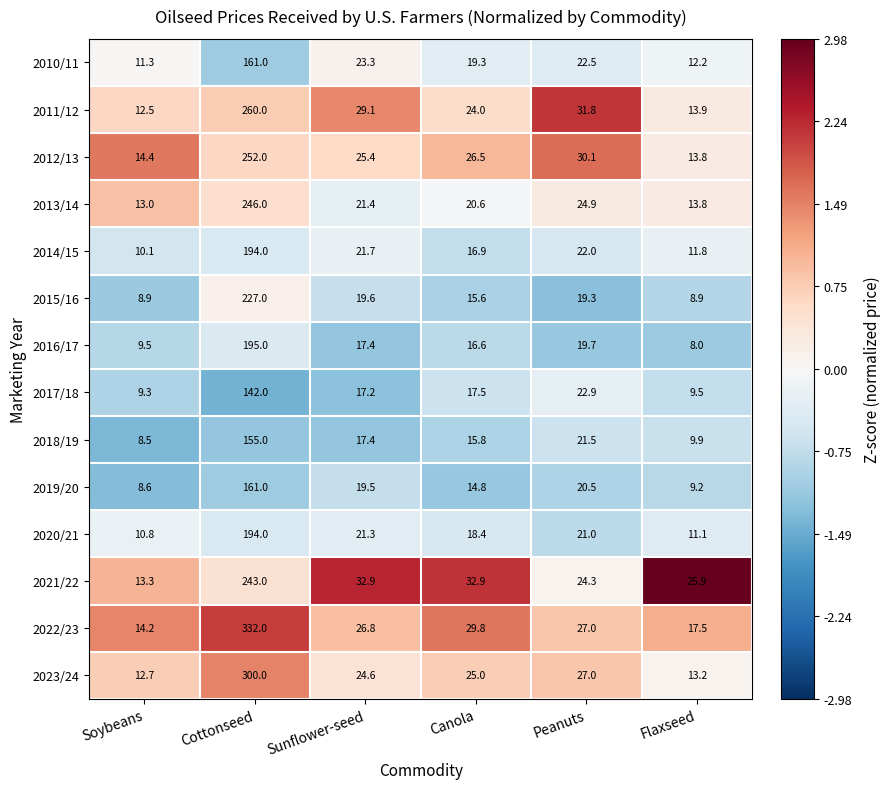

What is the difference between the 2010/11 values at Peanuts and Canola?

3.2